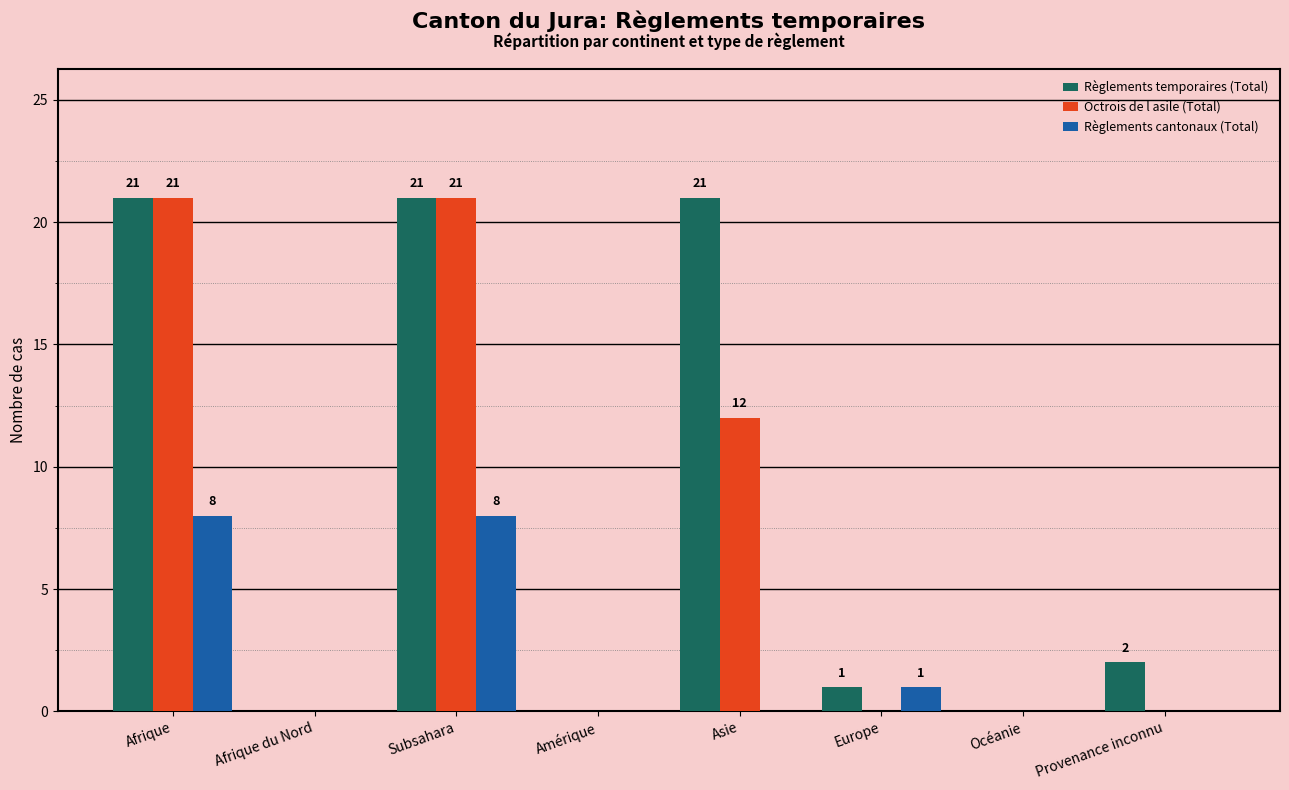

Reading left to right, transcribe all the data shown in this chart.

Règlements temporaires (Total): Afrique=21	Afrique du Nord=0	Subsahara=21	Amérique=0	Asie=21	Europe=1	Océanie=0	Provenance inconnu=2
Octrois de l asile (Total): Afrique=21	Afrique du Nord=0	Subsahara=21	Amérique=0	Asie=12	Europe=0	Océanie=0	Provenance inconnu=0
Règlements cantonaux (Total): Afrique=8	Afrique du Nord=0	Subsahara=8	Amérique=0	Asie=0	Europe=1	Océanie=0	Provenance inconnu=0